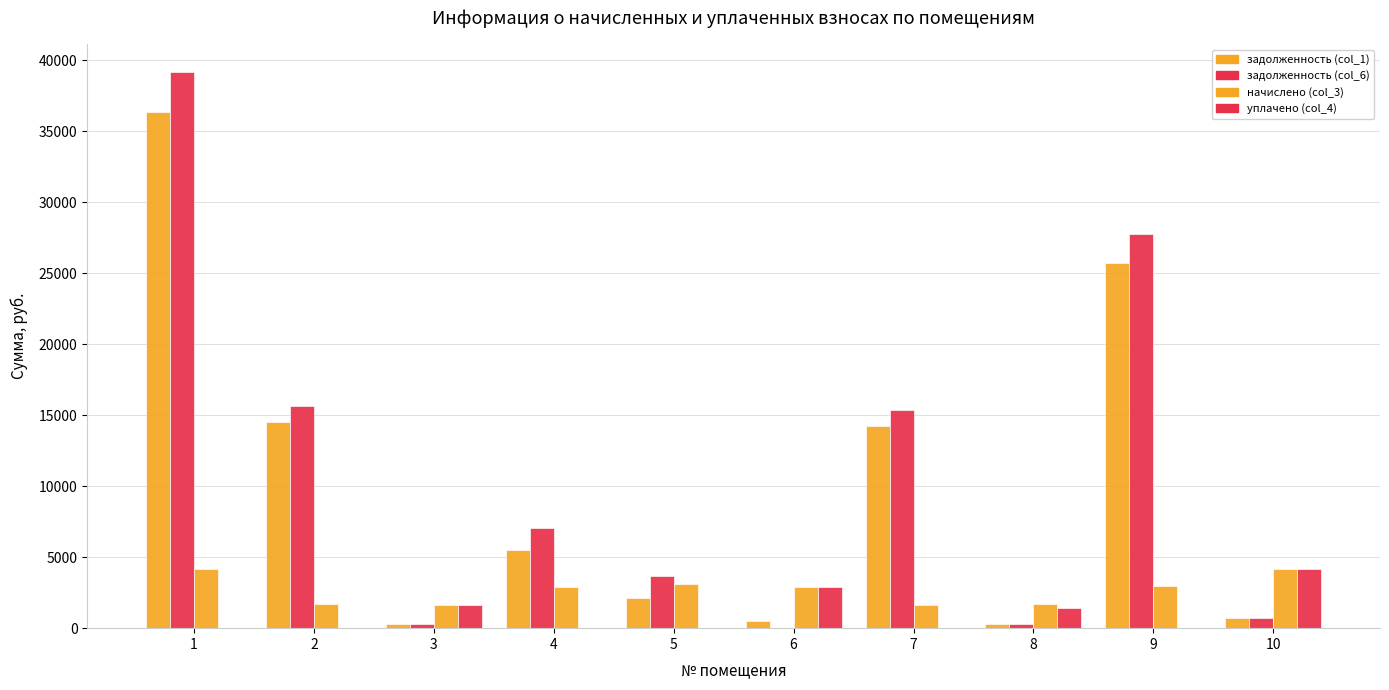

The value of начислено (col_3) at 6 is 2903.1. True or false?

True